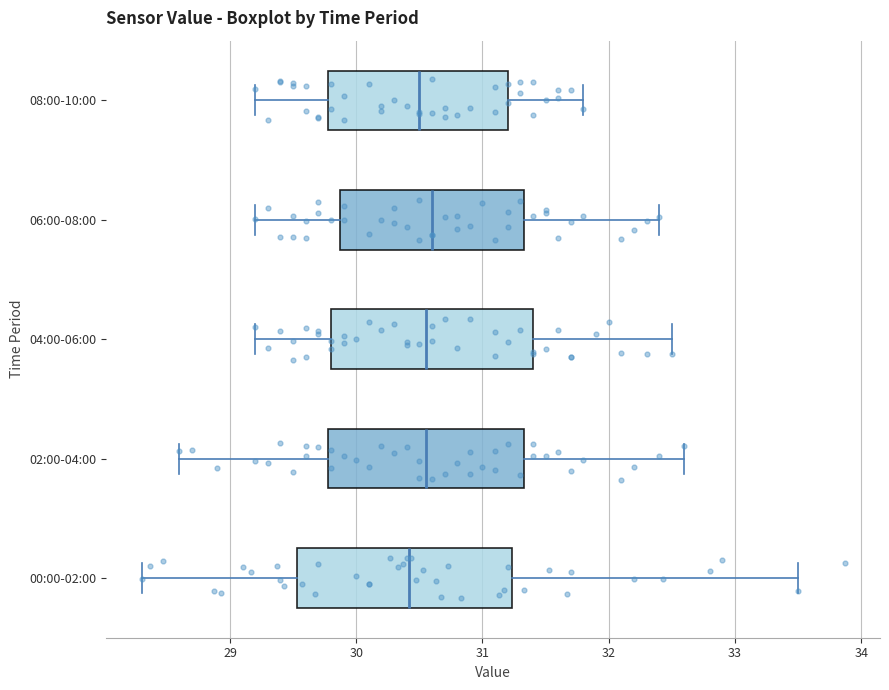

Reading bottom to top, read every box against the x-axis: the position of its median line, the range the box covers, and the ends of its whiskers. The values are not printed on the chart, so give them approximately, as read against the axis.

00:00-02:00: median 30.4, box 29.5 to 31.2, whiskers 28.3 to 33.5
02:00-04:00: median 30.6, box 29.8 to 31.3, whiskers 28.6 to 32.6
04:00-06:00: median 30.6, box 29.8 to 31.4, whiskers 29.2 to 32.5
06:00-08:00: median 30.6, box 29.9 to 31.3, whiskers 29.2 to 32.4
08:00-10:00: median 30.5, box 29.8 to 31.2, whiskers 29.2 to 31.8